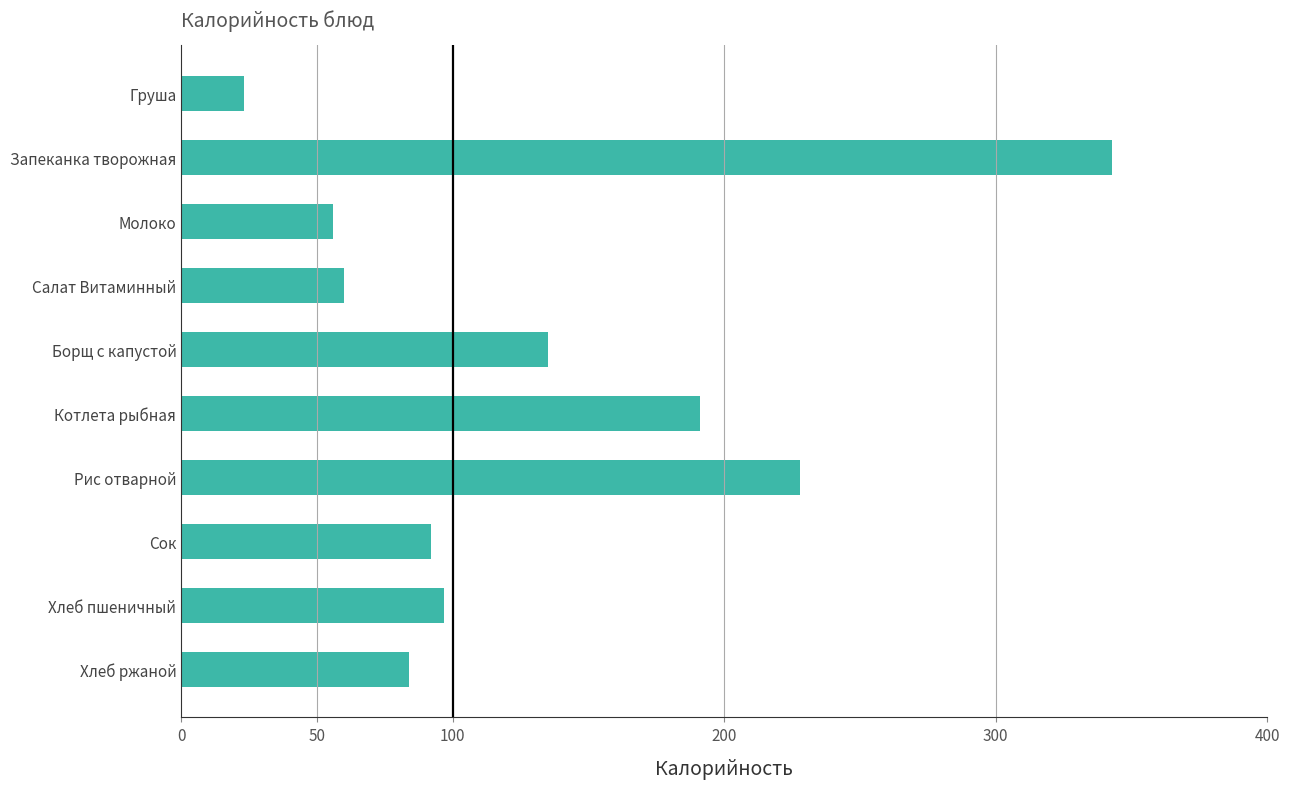

Reading top to bottom, transcribe all the data shown in this chart.

23.0	343.0	56.0	60.0	135.0	191.0	228.0	92.0	96.6	84.0